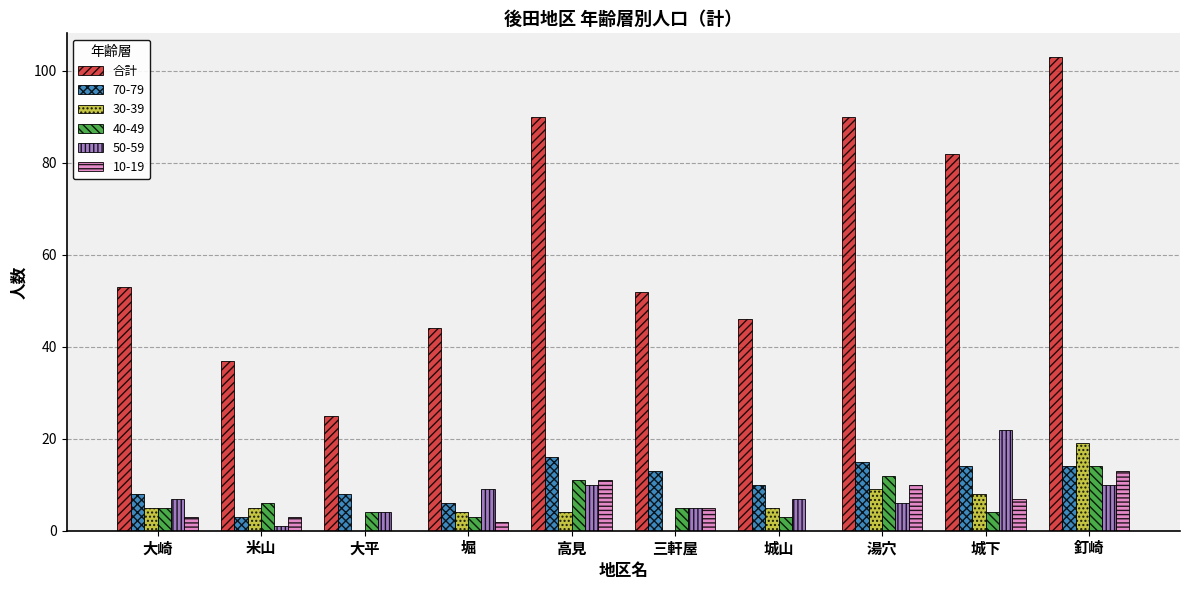

Which category has the highest value across all series?

釘崎